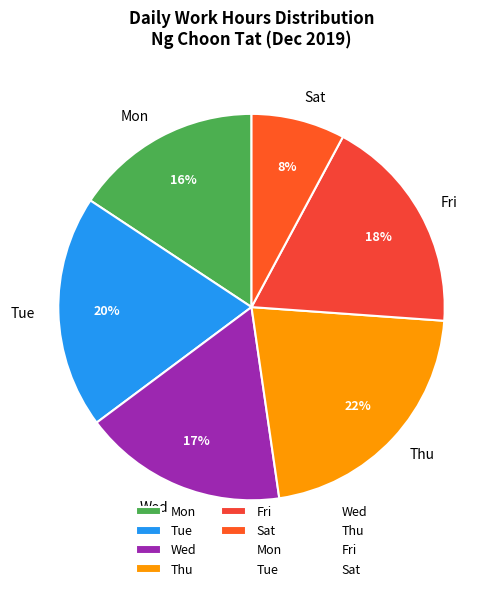

To the nearest percent, what is the average slice percentage?

17%